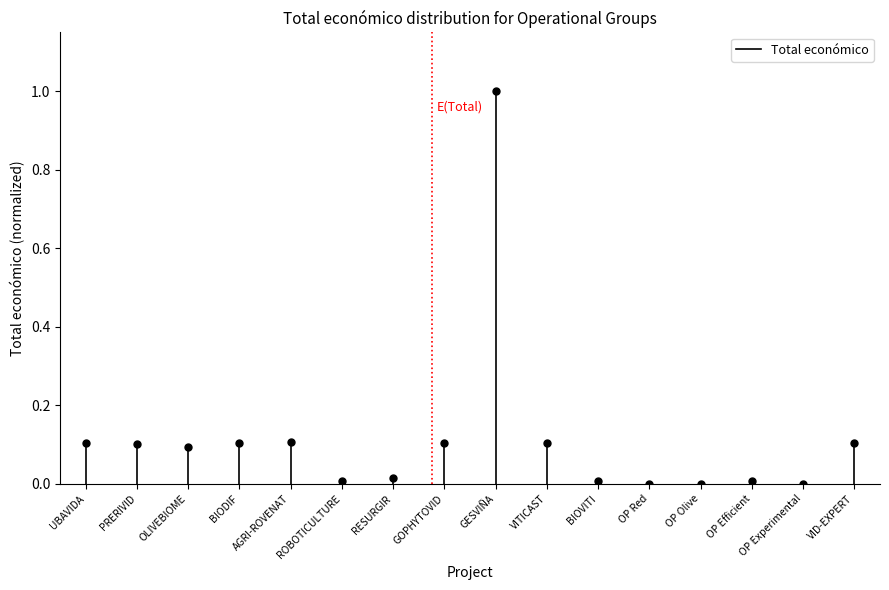

The value at UBAVIDA is 0.1. True or false?

True